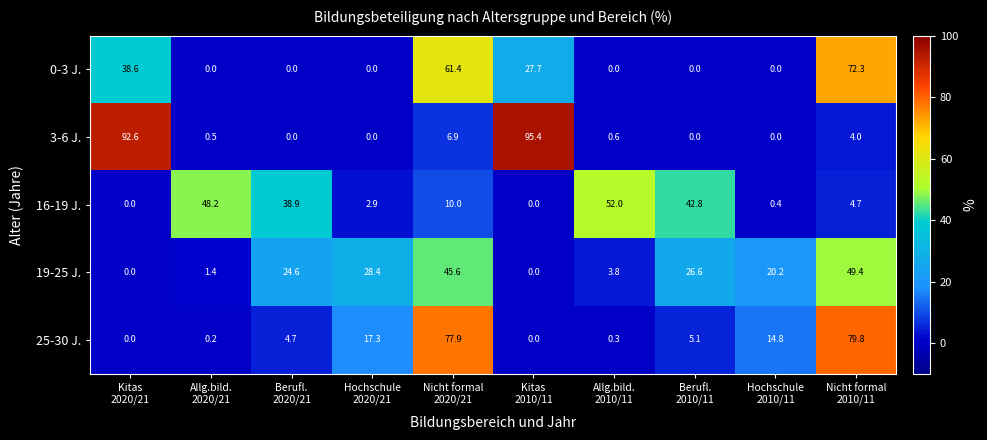

Which series has the largest range (max minus min)?

3-6 J.